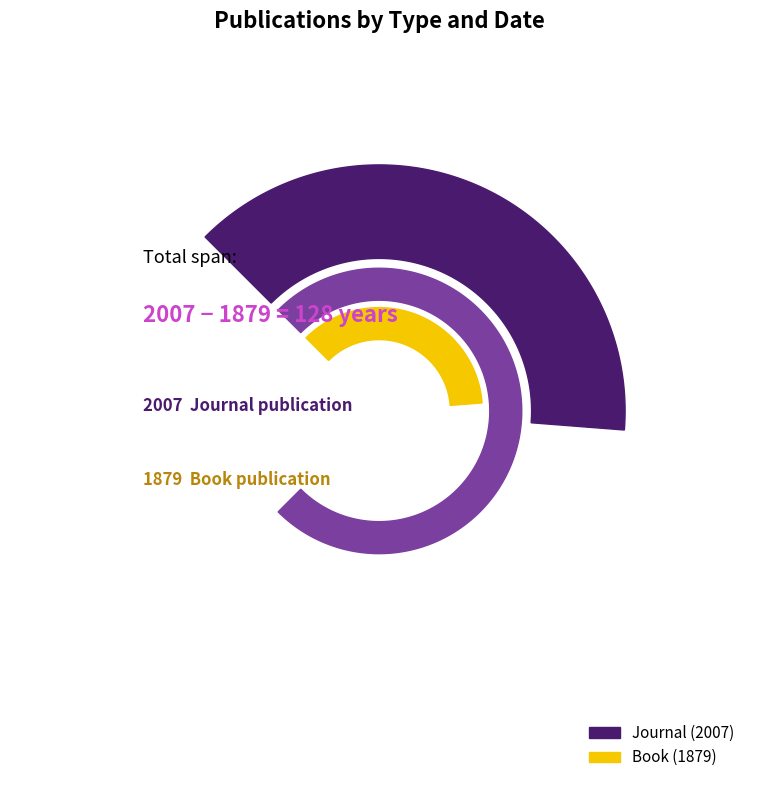

What portion of the pie excludes Journal (2007)?

48.4%